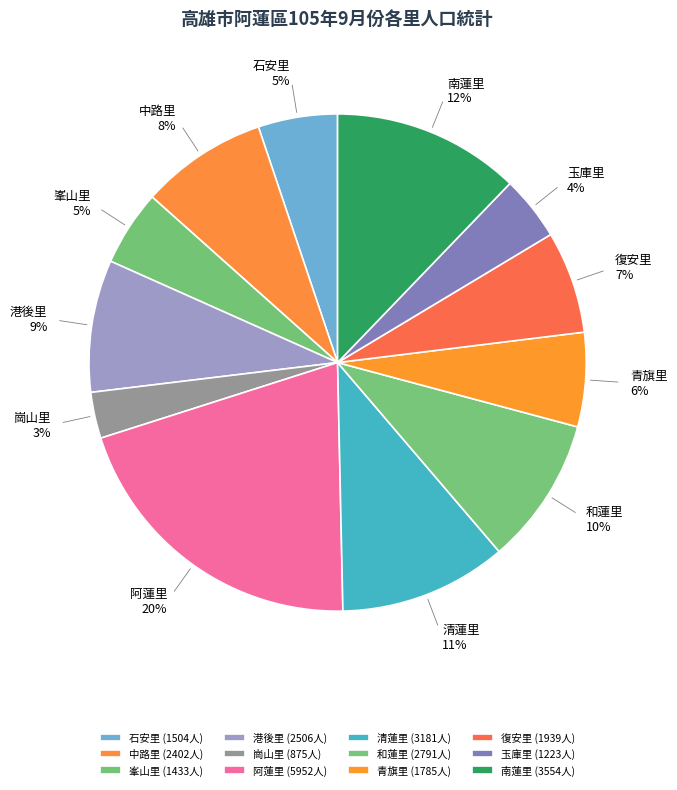

Which category has the biggest portion of the pie?

阿蓮里